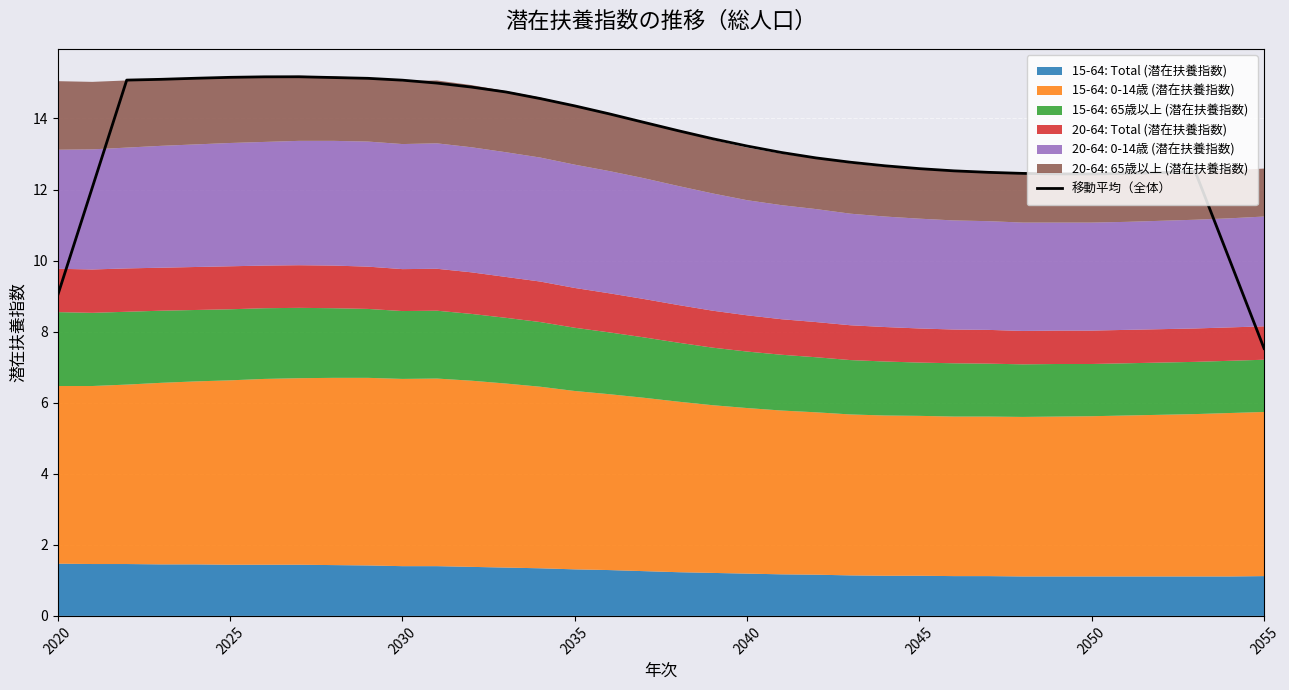

How many data points does each series have?

36